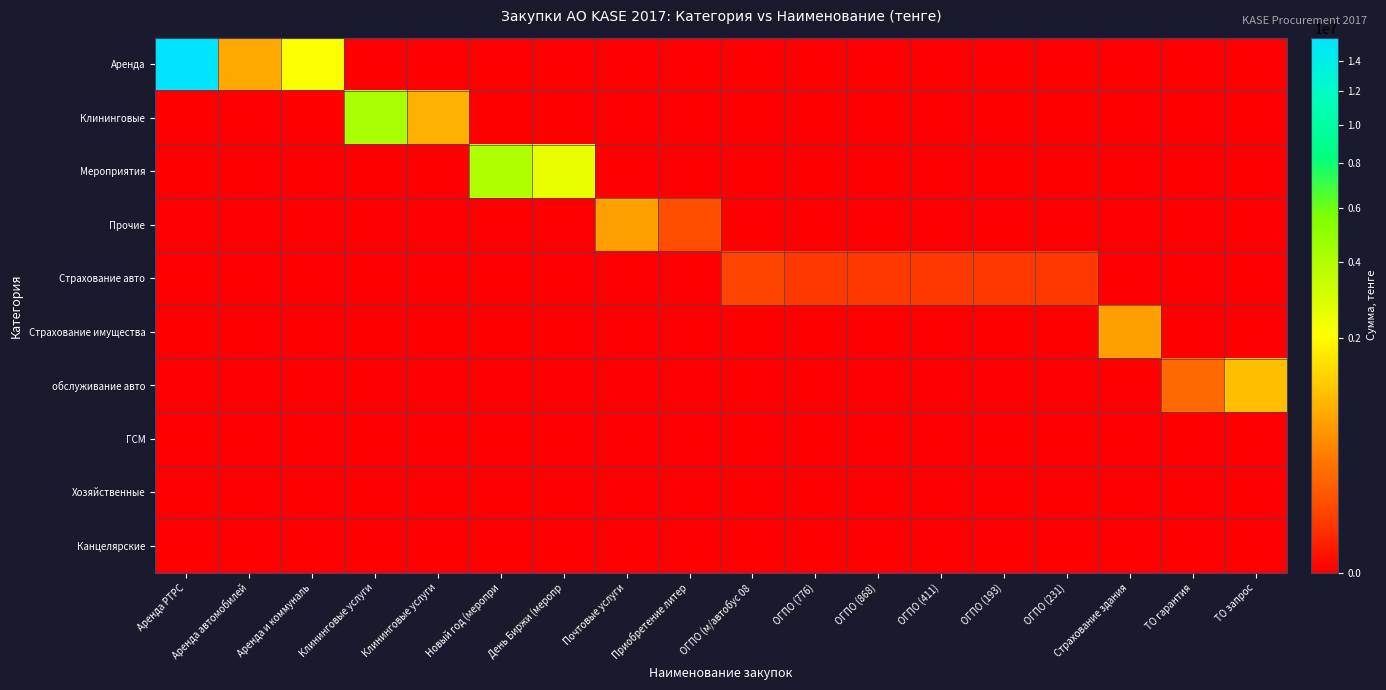

Which series changed the most between Аренда автомобилей and Приобретение литер?

Аренда